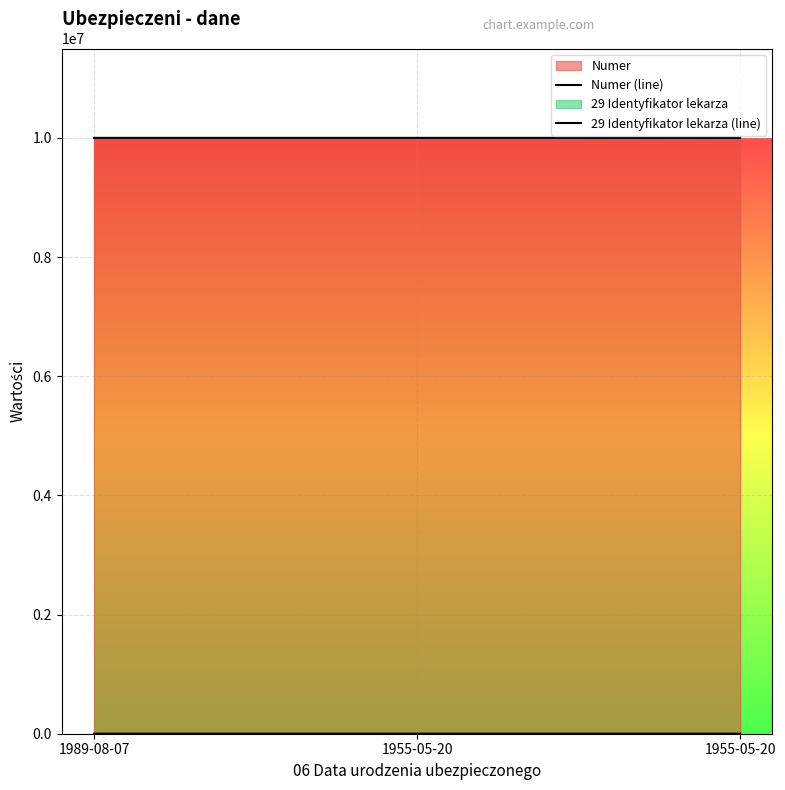

What is the average value of the Numer (line) series?

9999981